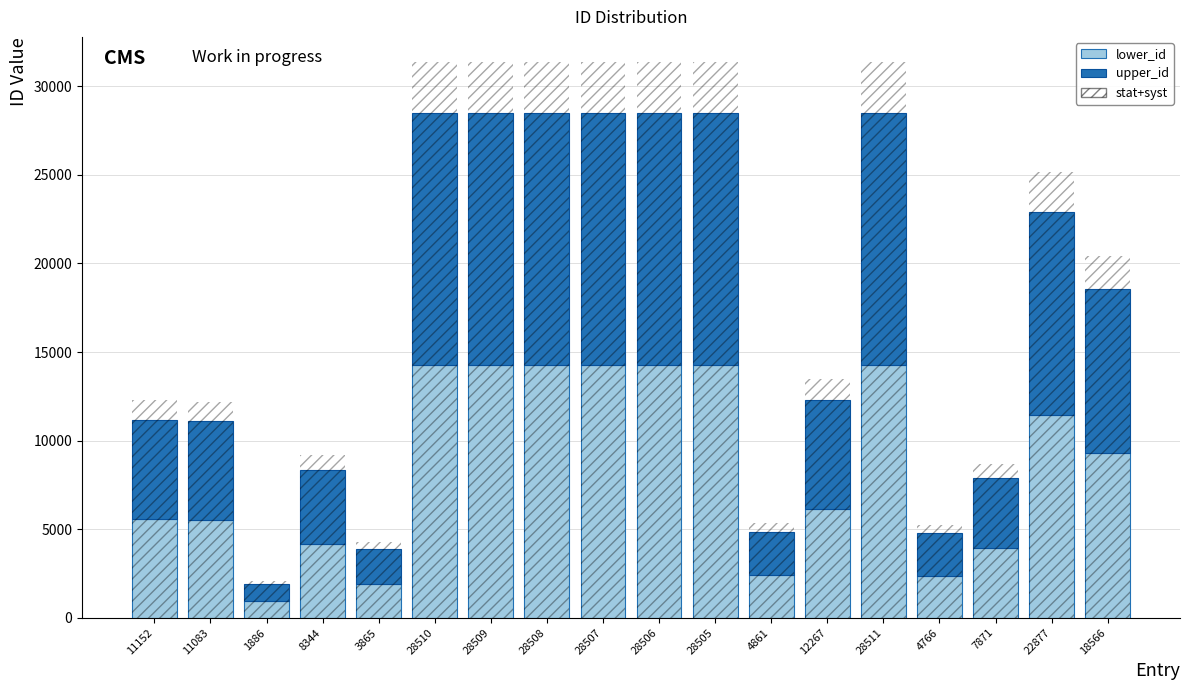

Where does the upper_id series first go above 9283?

28510